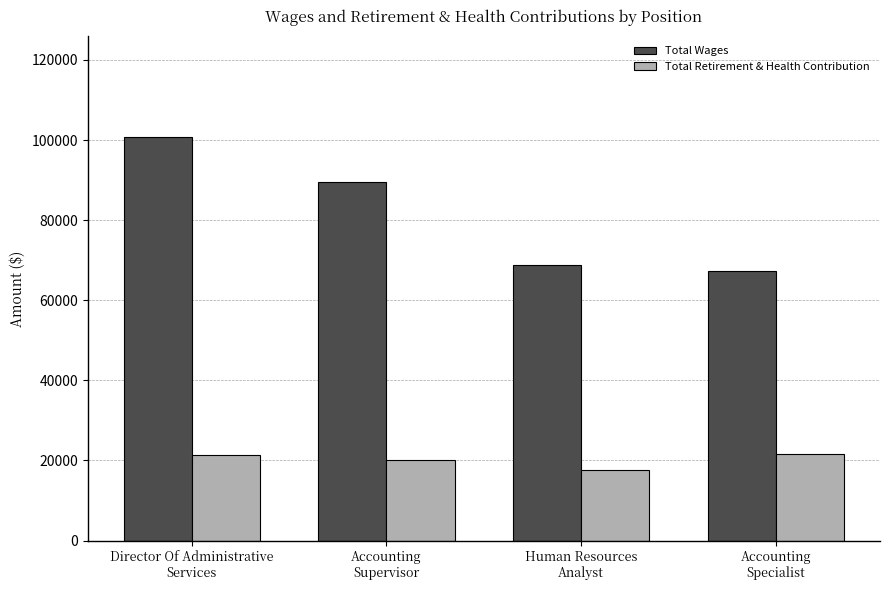

What is the difference between the maximum and minimum values in the Total Wages series?

33434